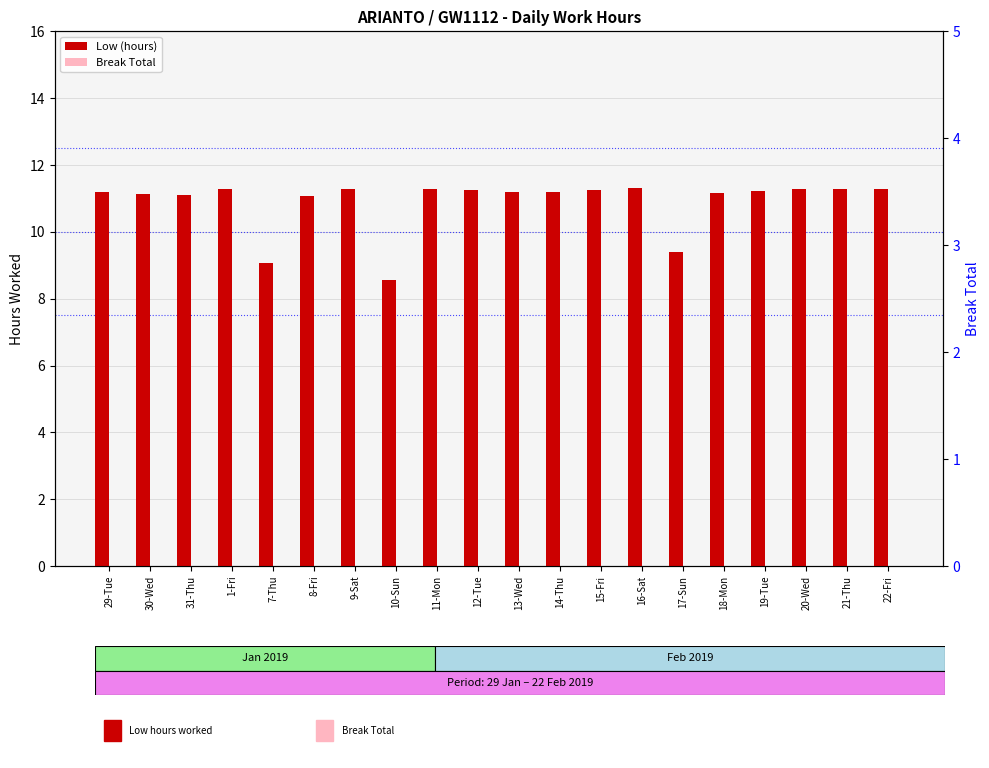

Are the bars grouped side by side (vs. stacked)?

Yes